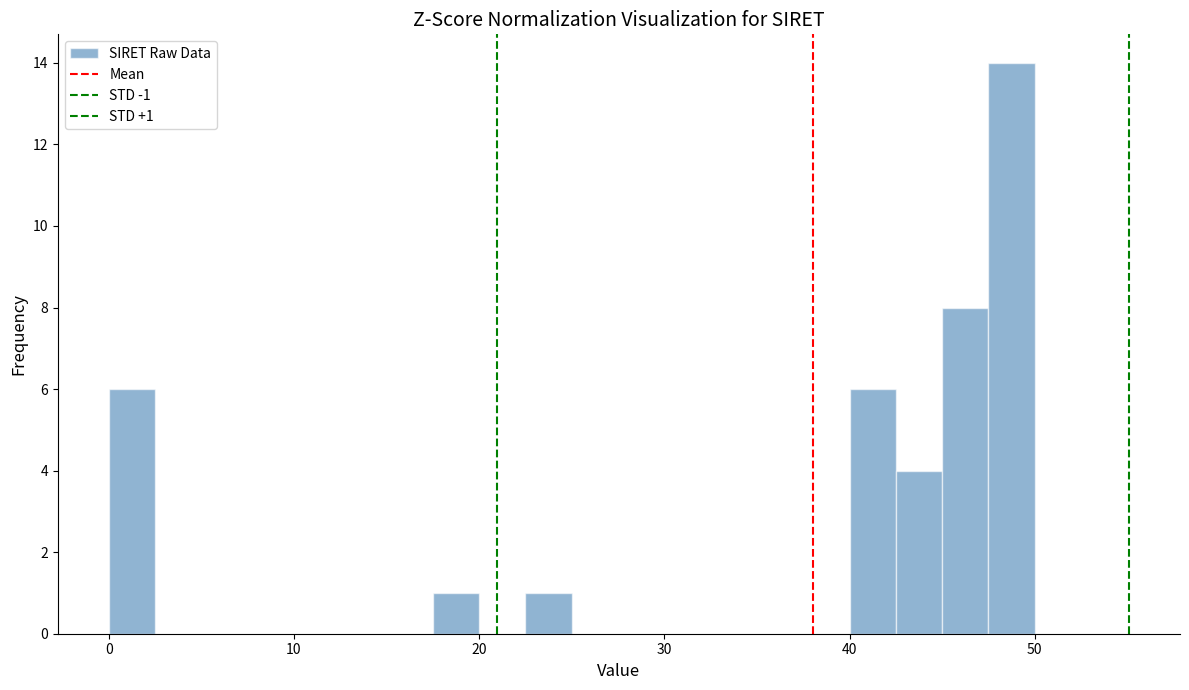

Around what value on the x-axis is the tallest bar? Give the approximate position of its centre, as read against the axis.

49